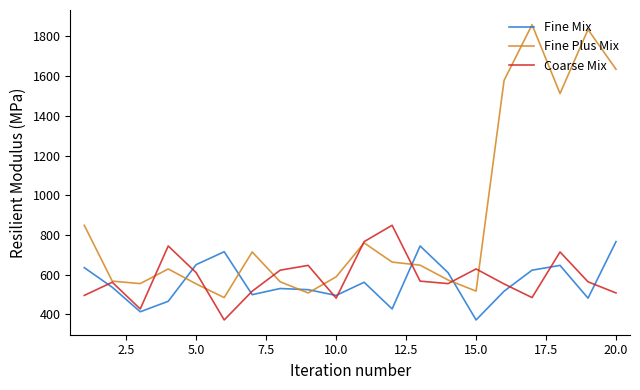

What is the minimum value for Fine Plus Mix?

485.1